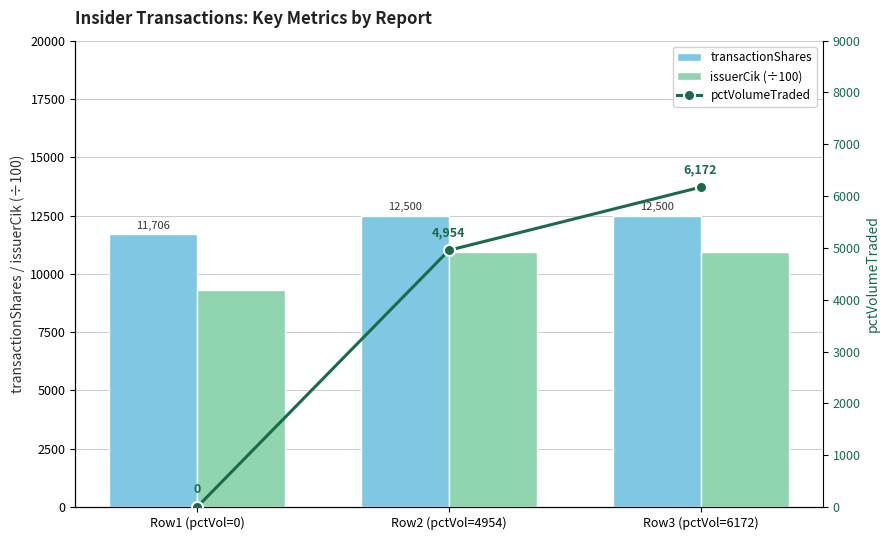

What is the highest value of the pctVolumeTraded series?

6172.0